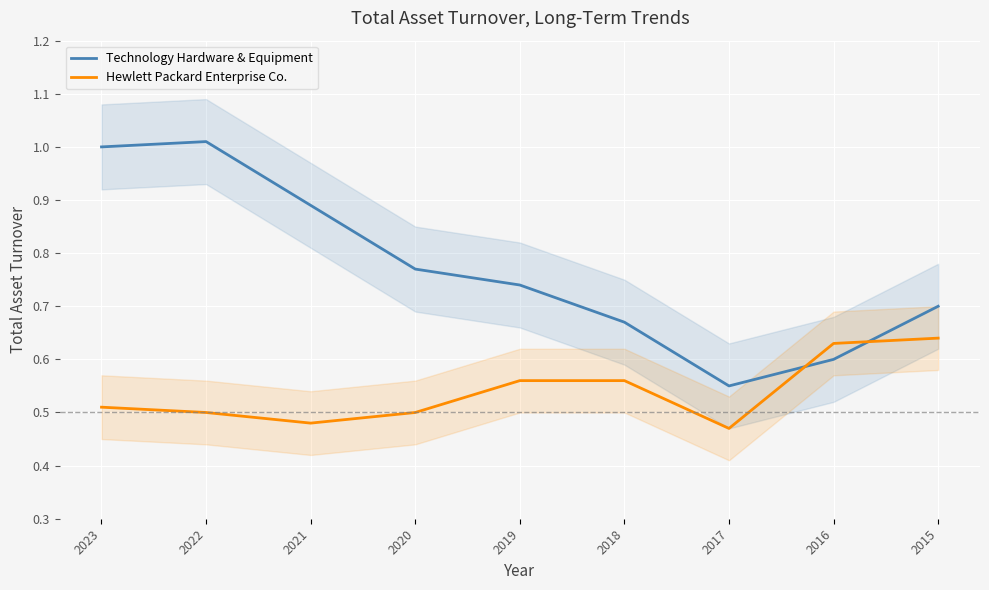

What is the average value of the Technology Hardware & Equipment series?

0.8